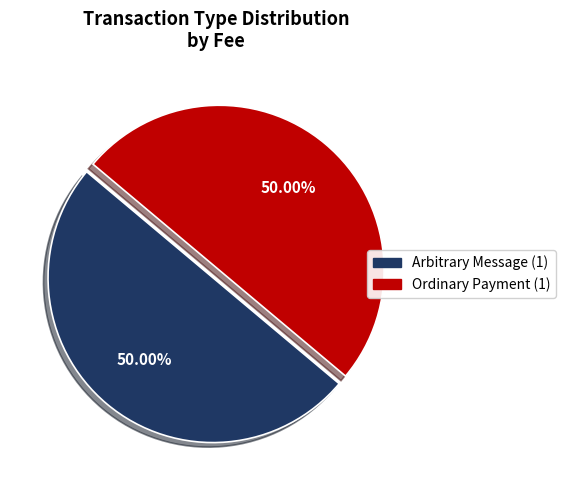

Do Ordinary Payment and Arbitrary Message together represent more than half of the pie?

Yes